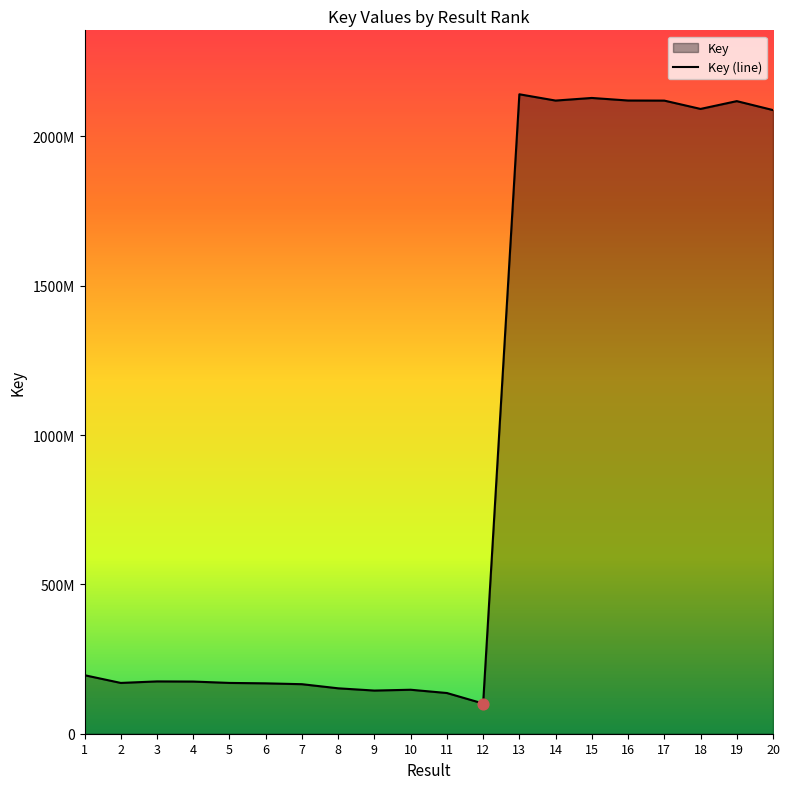

Between 14 and 9, which is larger?

14